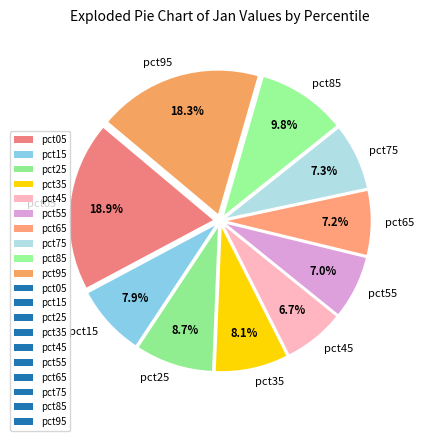

What is the largest slice in the pie chart?

pct05